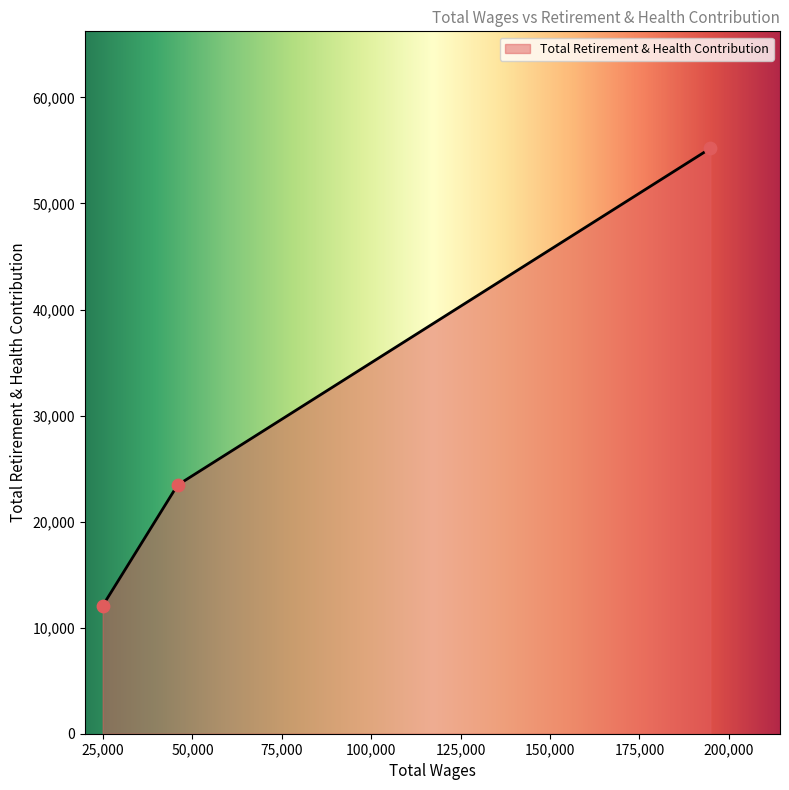

Approximately how many times larger is the value at Office asst. ii compared to Executive vice president?

0.2